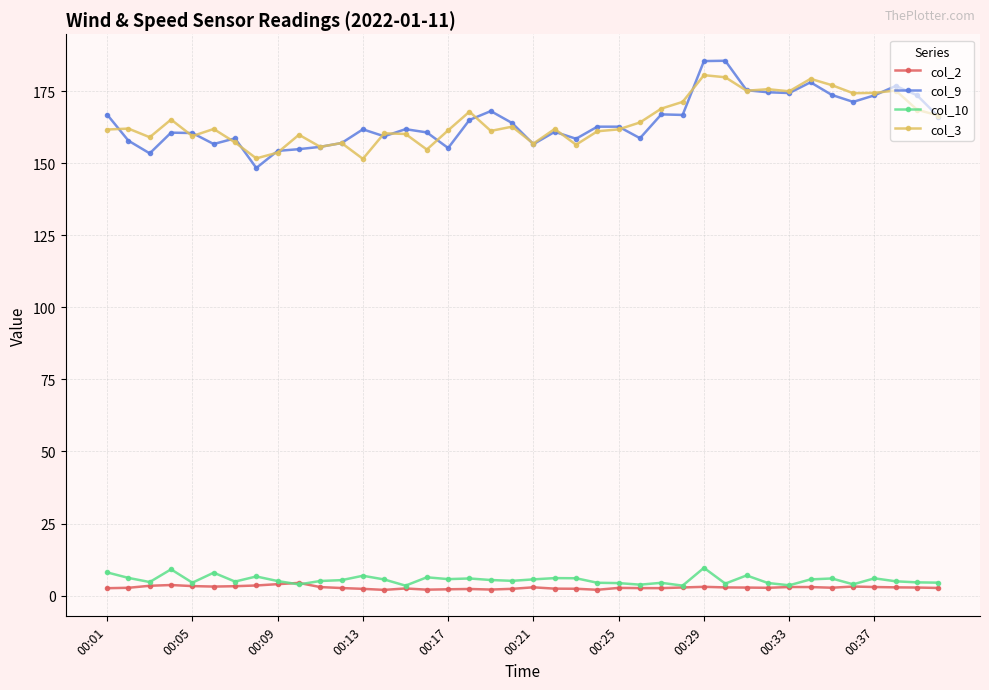

What is the maximum value for col_10?

9.6